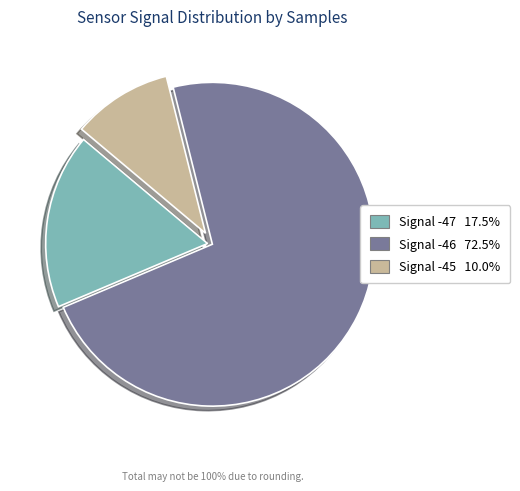

Is there any slice that represents more than half of the pie?

Yes